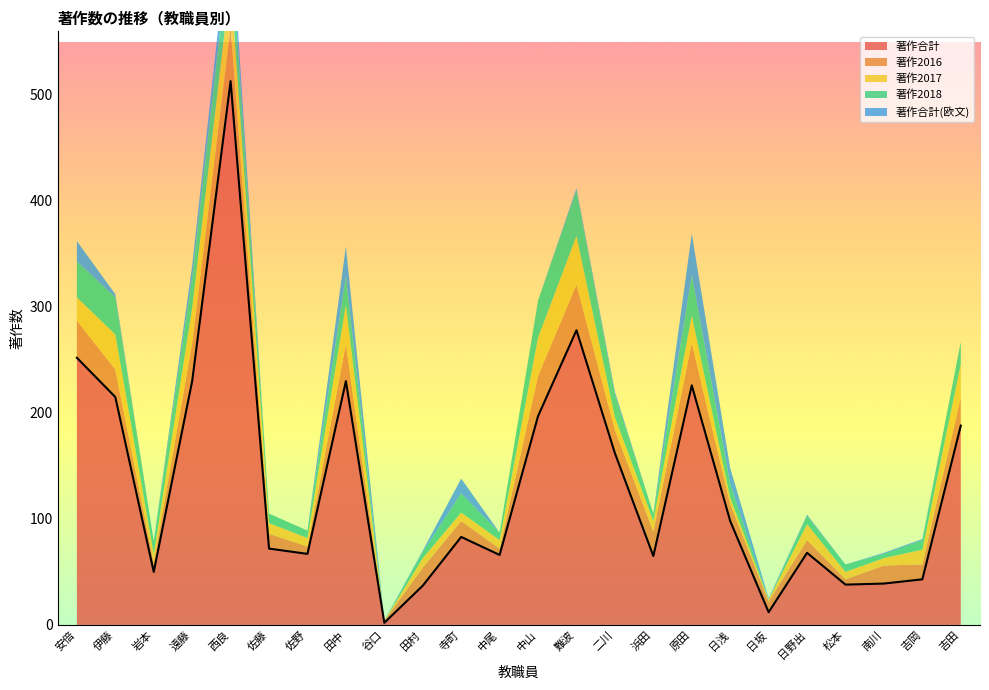

Reading left to right, list all the values displayed in this chart.

著作合計: 252	215	50	230	513	72	67	230	2	37	83	66	197	278	162	65	226	98	12	68	38	39	43	188
著作2016: 35	26	9	36	51	14	7	35	2	17	15	6	38	43	22	23	40	16	10	12	5	17	14	27
著作2017: 22	33	8	33	44	10	8	37	0	9	8	8	36	46	12	10	26	6	2	15	7	7	14	31
著作2018: 34	35	12	29	41	9	7	27	0	6	18	7	35	43	21	7	38	13	0	8	7	4	9	21
著作合計(欧文): 19	3	0	11	21	0	0	28	0	1	14	0	0	2	3	0	39	15	1	1	0	1	1	0